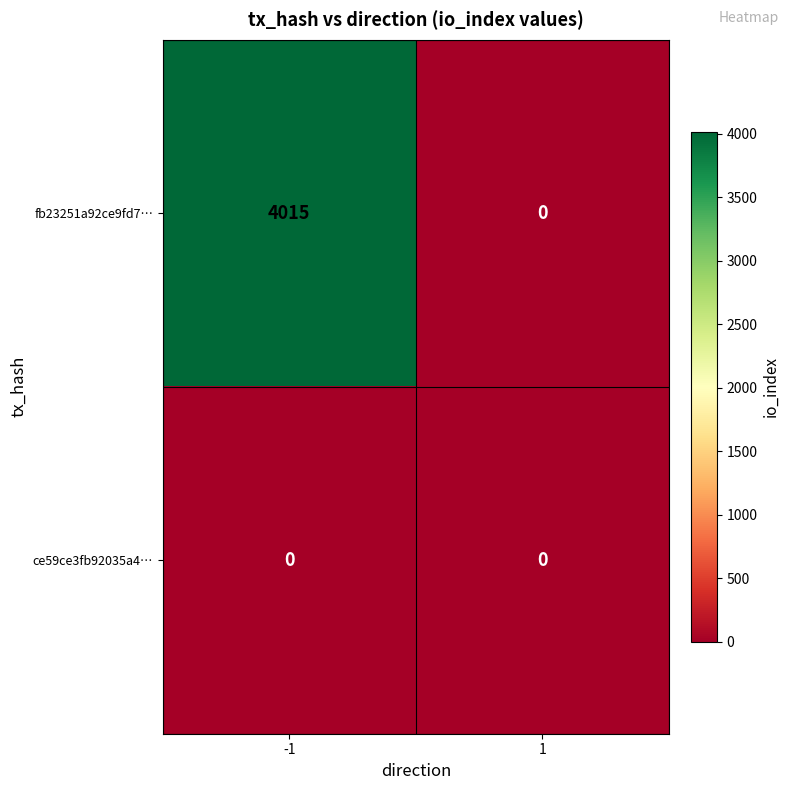

Between -1 and 1, which series saw the biggest shift?

fb23251a92ce9fd7…